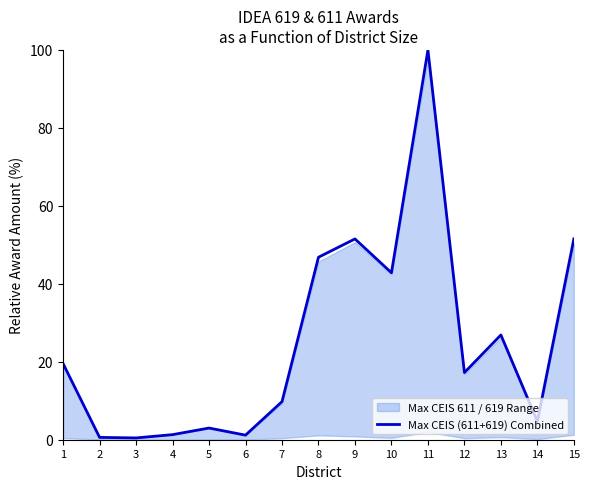

List the labels in order of value, smallest first.

3, 2, 6, 4, 5, 14, 7, 12, 1, 13, 10, 8, 9, 15, 11